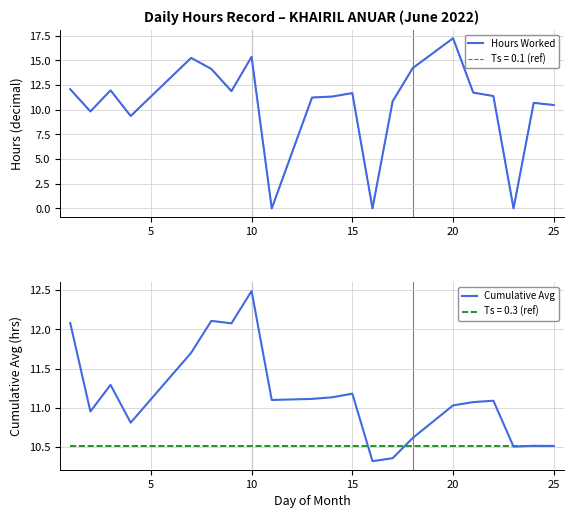

What is the difference between the second highest and second lowest values in the Cumulative Avg series?

1.7